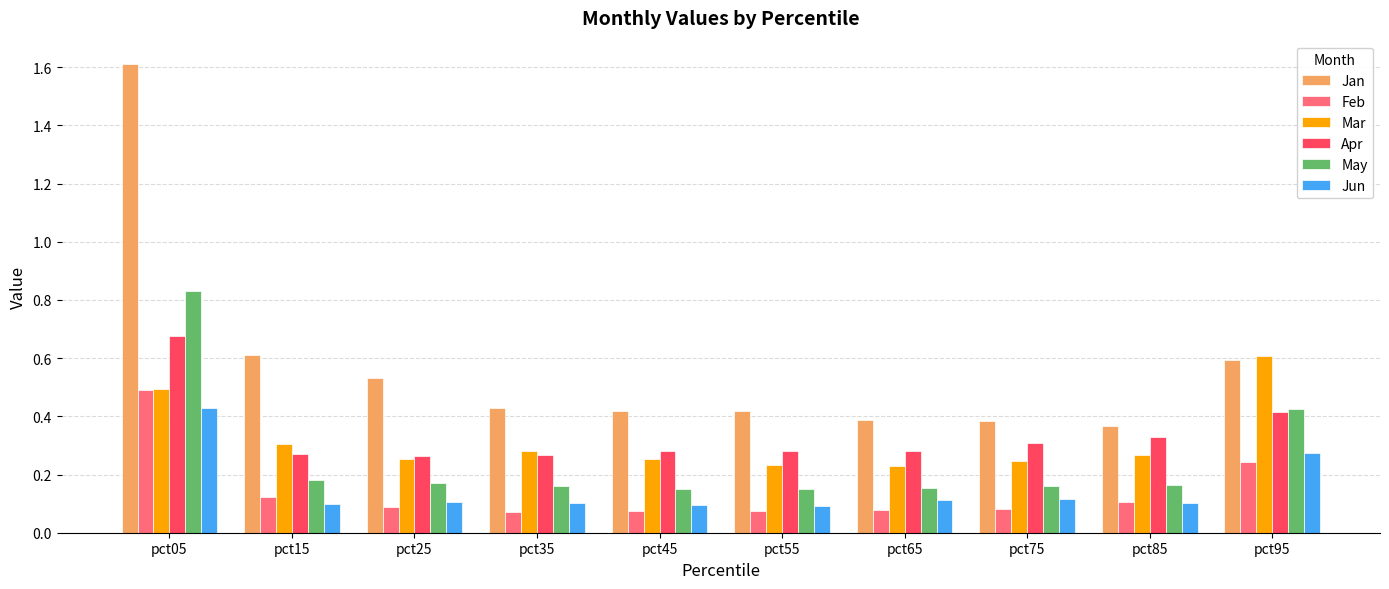

The Jan series shows 0.7 at pct75. True or false?

False